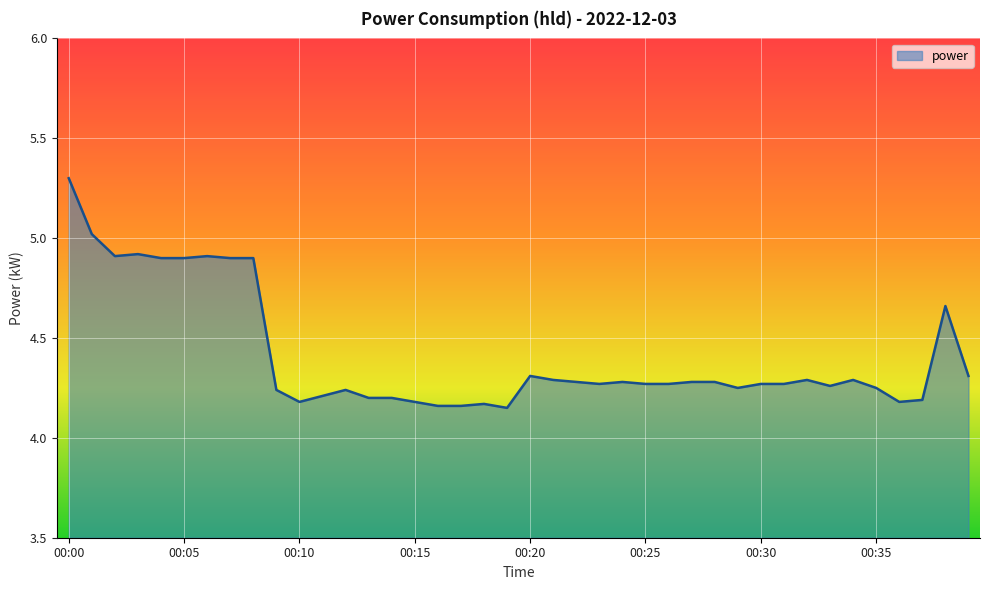

What is the difference between the second highest and minimum values?

0.9